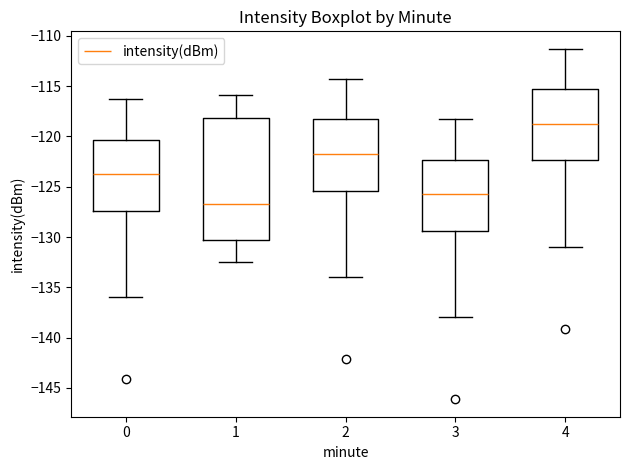

Reading left to right, read every box against the y-axis: the position of its median line, the range the box covers, and the ends of its whiskers. The values are not printed on the chart, so give them approximately, as read against the axis.

0: median -124.0, box -127.5 to -120.5, whiskers -136.0 to -116.5
1: median -126.5, box -130.5 to -118.0, whiskers -132.5 to -116.0
2: median -122.0, box -125.5 to -118.5, whiskers -134.0 to -114.5
3: median -126.0, box -129.5 to -122.5, whiskers -138.0 to -118.5
4: median -119.0, box -122.5 to -115.5, whiskers -131.0 to -111.5